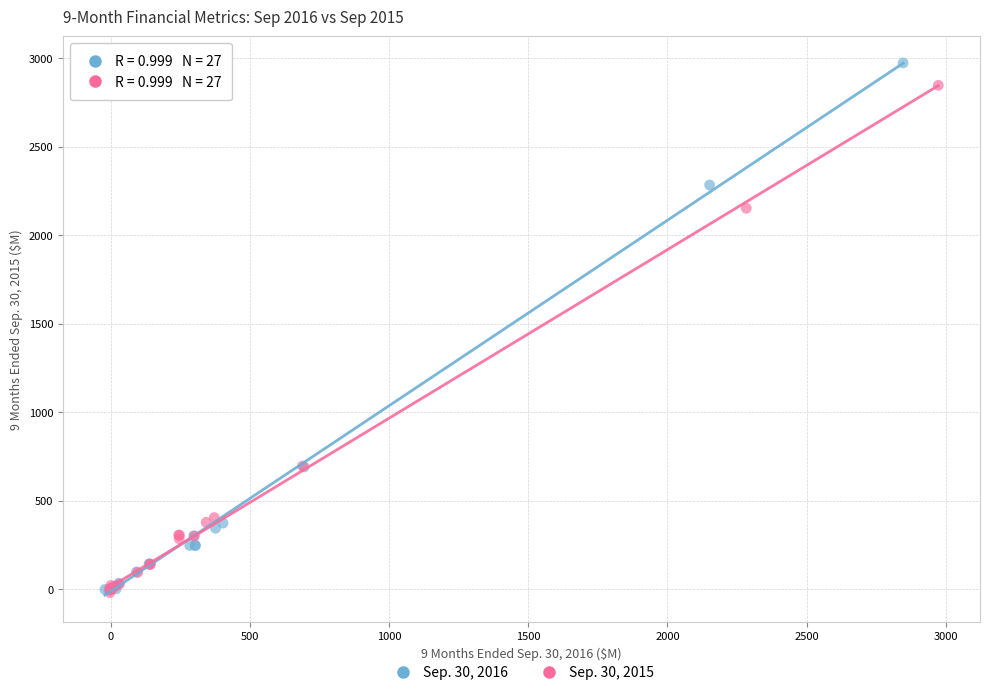

Which series has the largest Y range (max minus min)?

Sep. 30, 2016